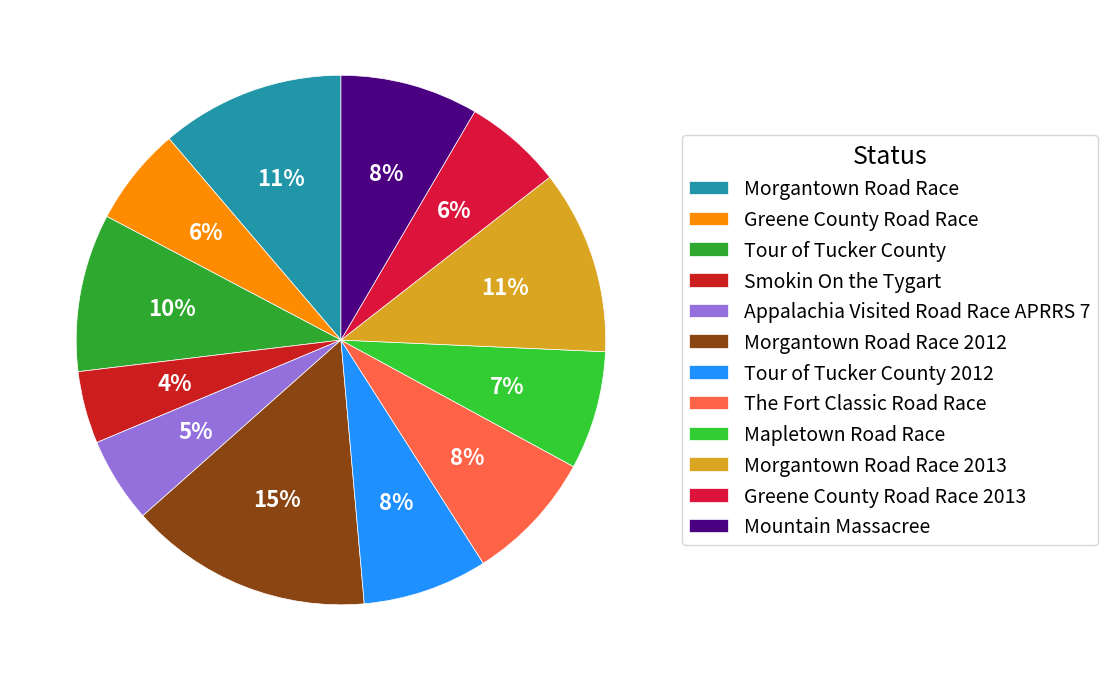

Is it true that Appalachia Visited Road Race APRRS 7 is 5% of the pie?

True